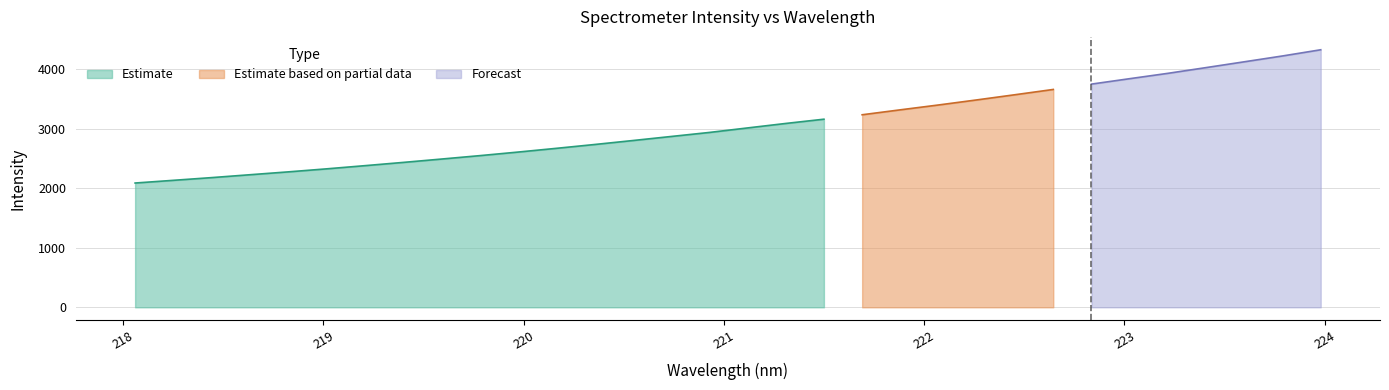

Which label corresponds to the smallest value in the chart?

218.0596